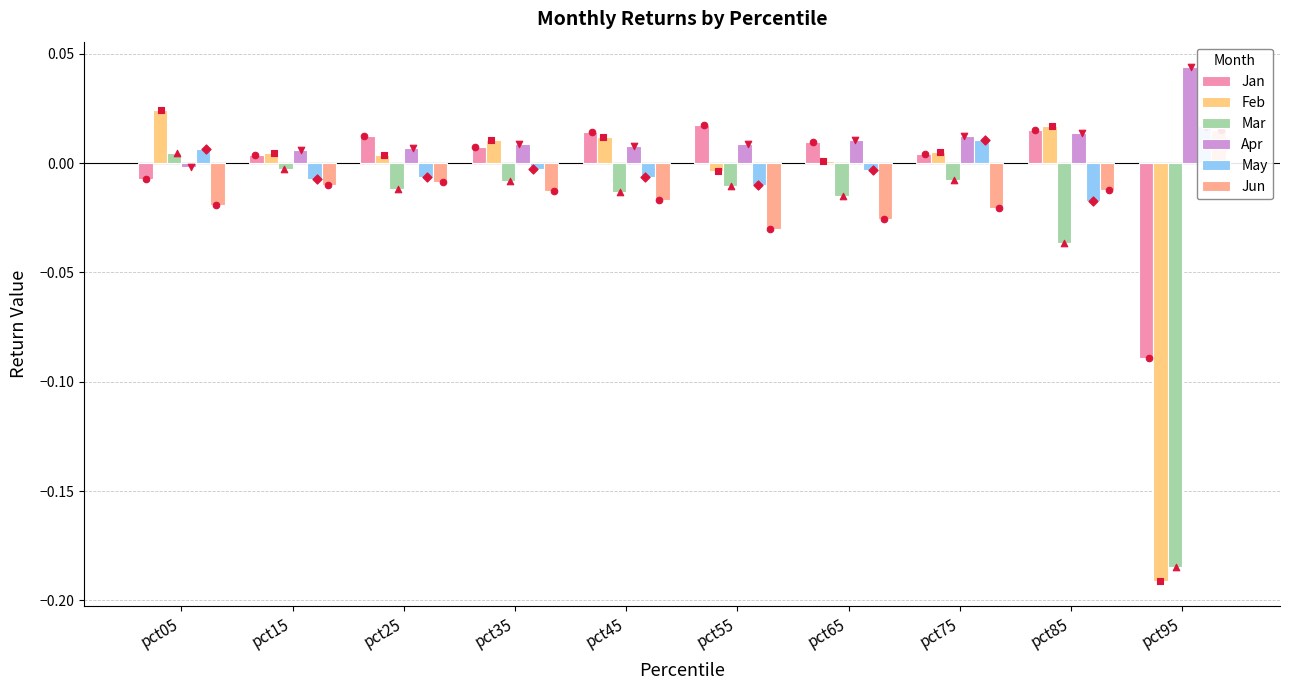

Which series contains the lowest Y value?

Feb